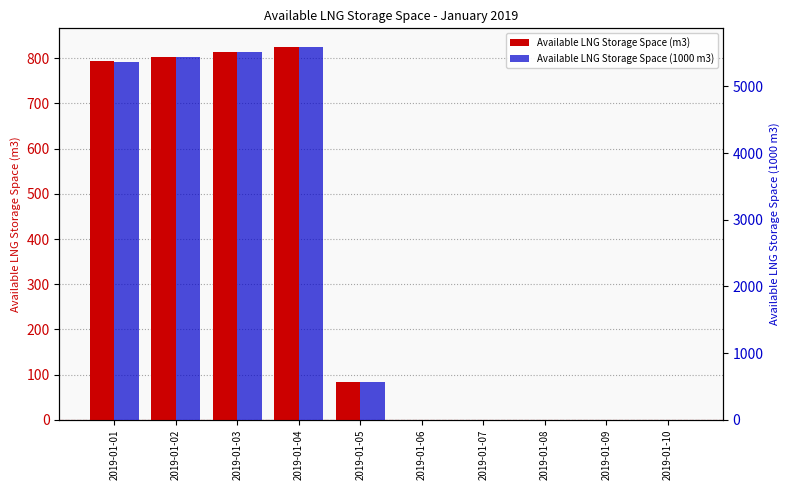

At which category is the sum across all series the highest?

2019-01-04